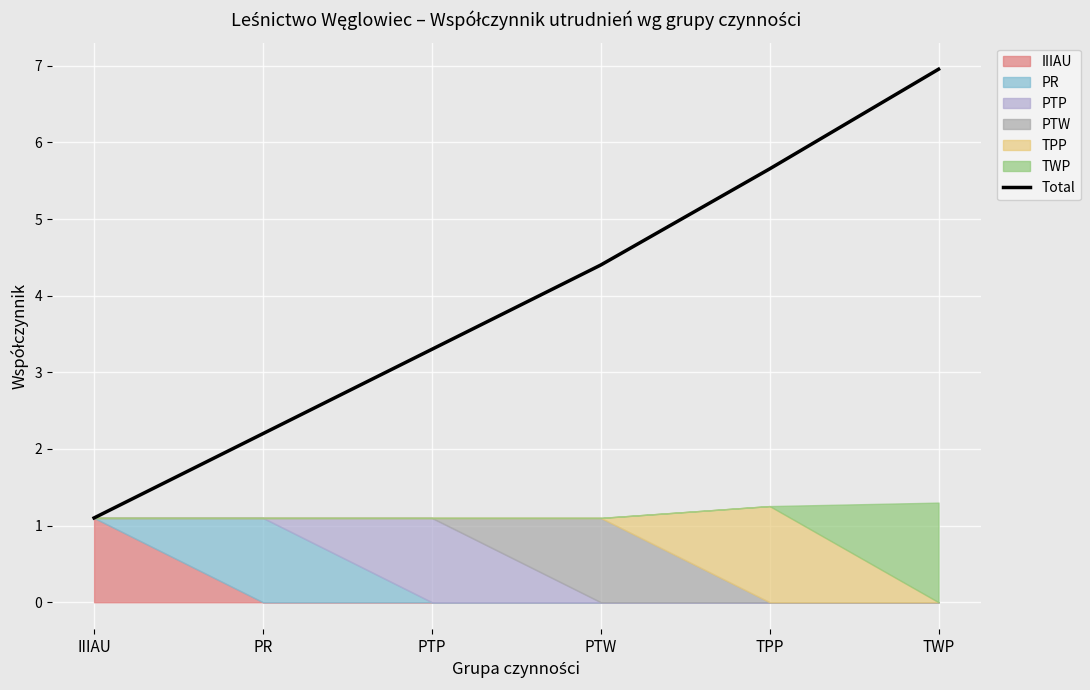

How many lines are shown in the chart?

1